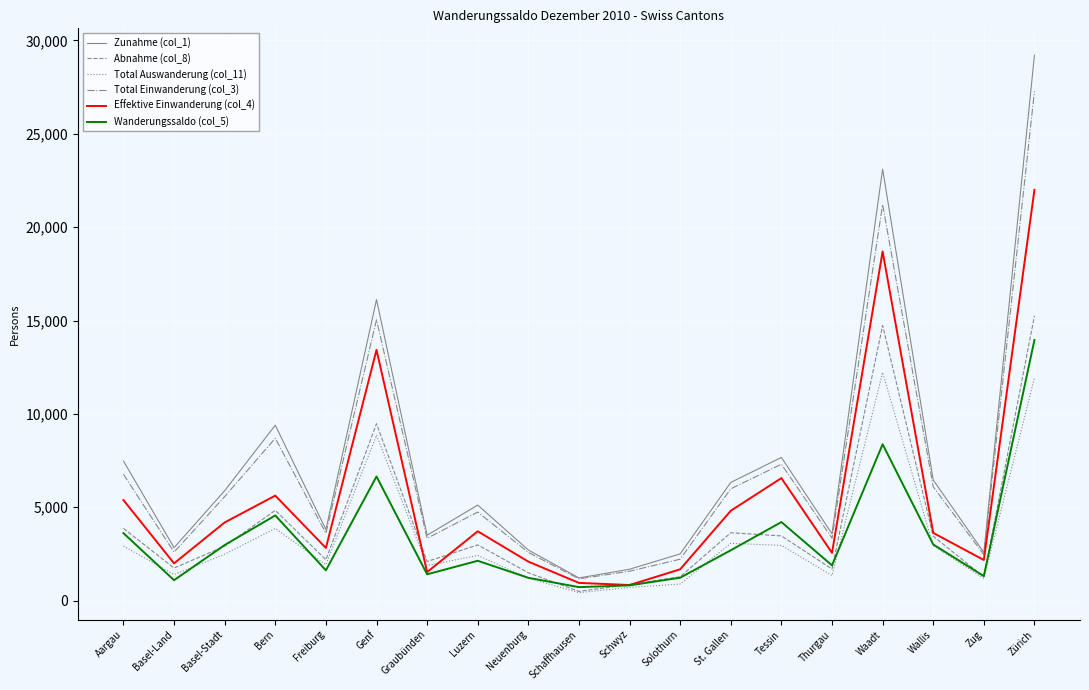

What is the minimum value for Abnahme (col_8)?

493